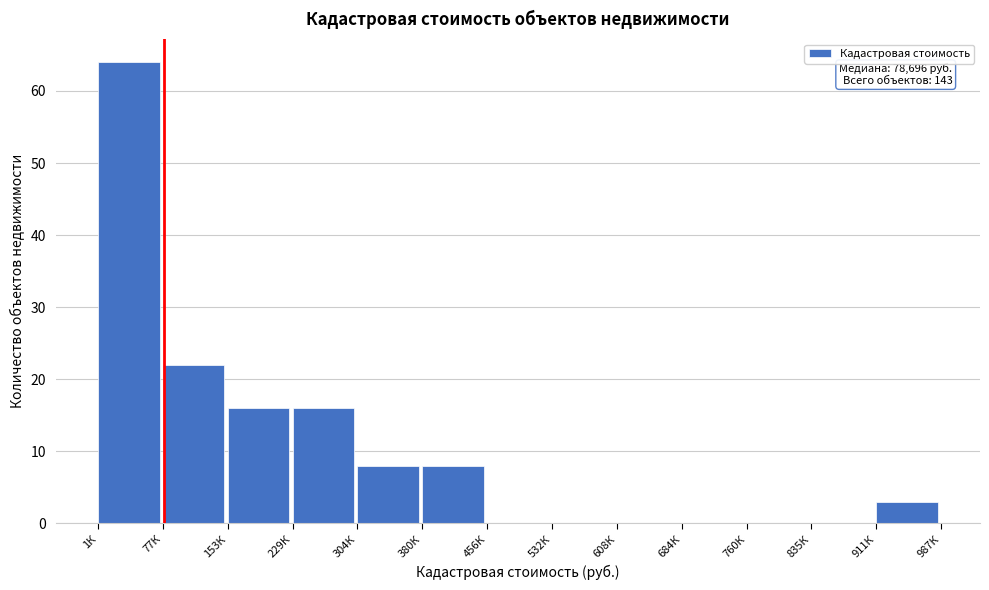

Reading right to left, list all the values displayed in this chart.

911К=3	835К=0	760К=0	684К=0	608К=0	532К=0	456К=0	380К=8	304К=8	229К=16	153К=16	77К=22	1К=64